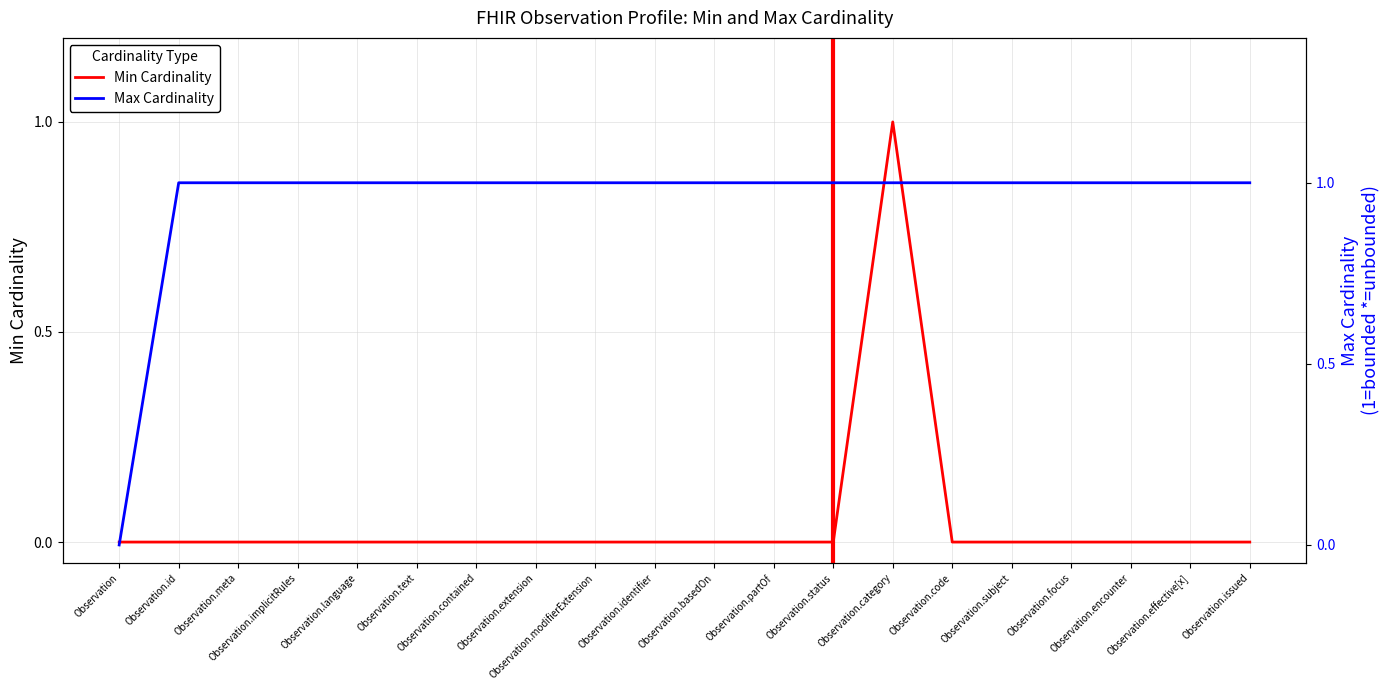

Where is the first local maximum for Min?

Observation.category